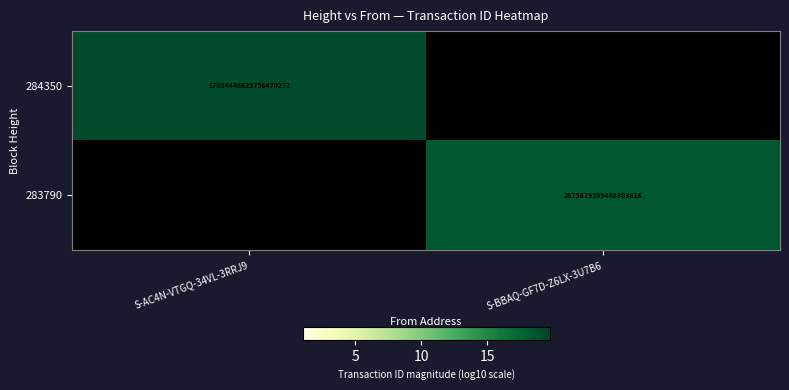

Which category has the lowest value across all series?

S-BBAQ-GF7D-Z6LX-3U7B6